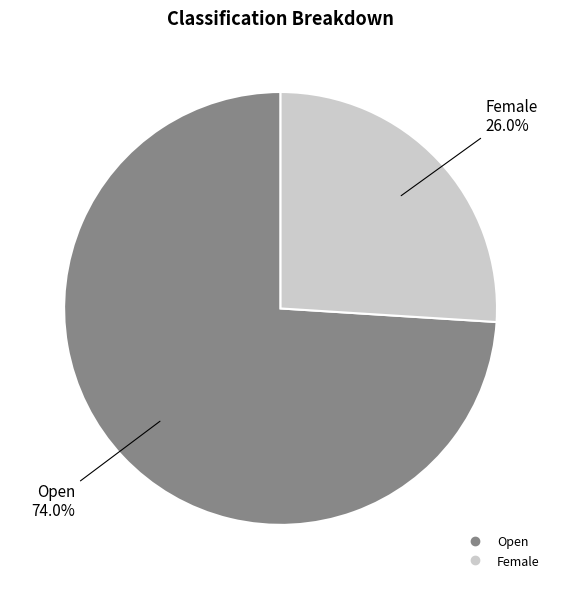

To the nearest percent, what is the combined percentage of Open and Female?

100%